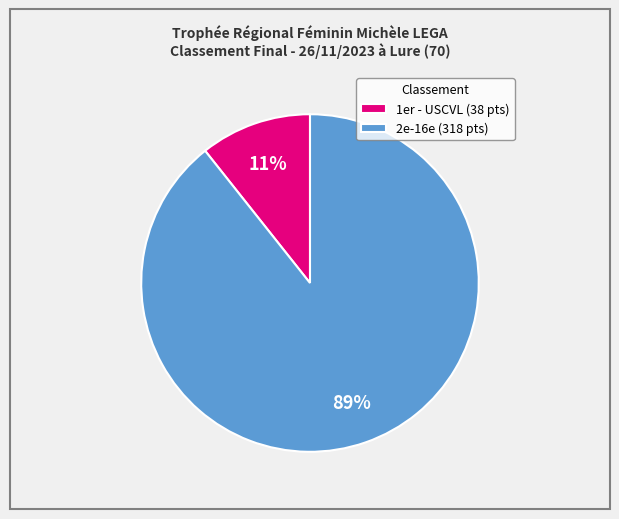

Is it true that 1er - USCVL (38 pts) is 11% of the pie?

True